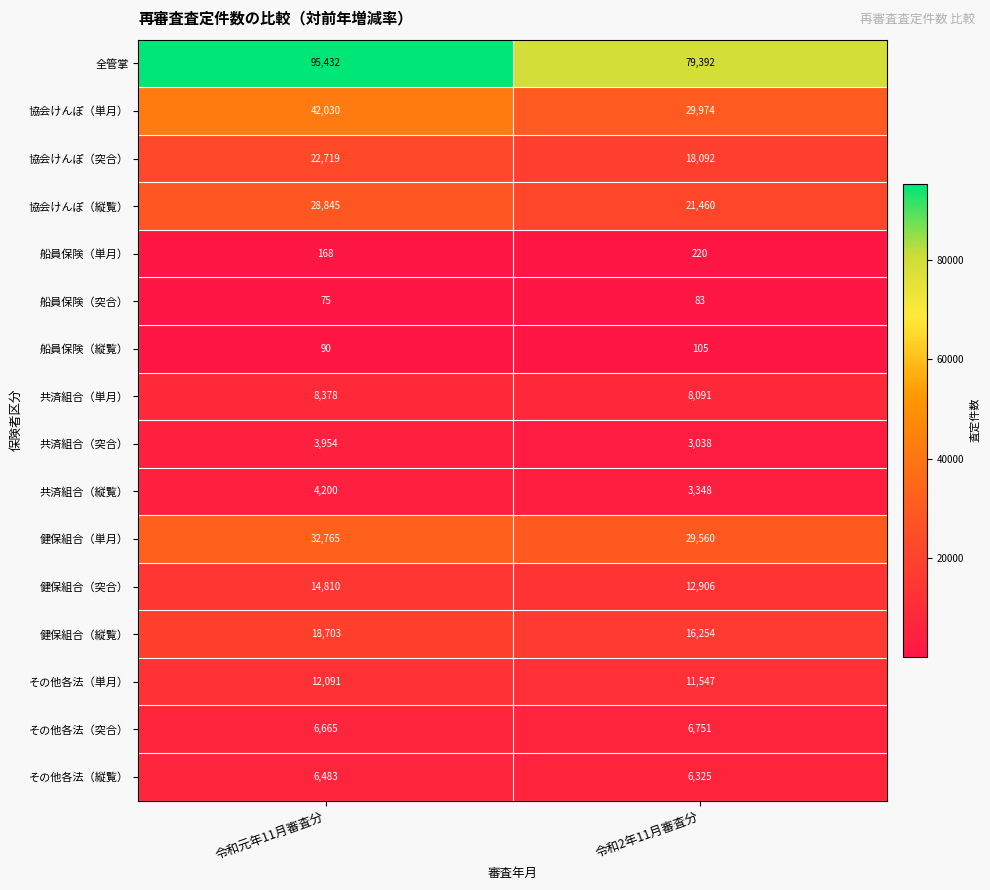

The value of 協会けんぽ（縦覧） at 令和元年11月審査分 is 42380. True or false?

False